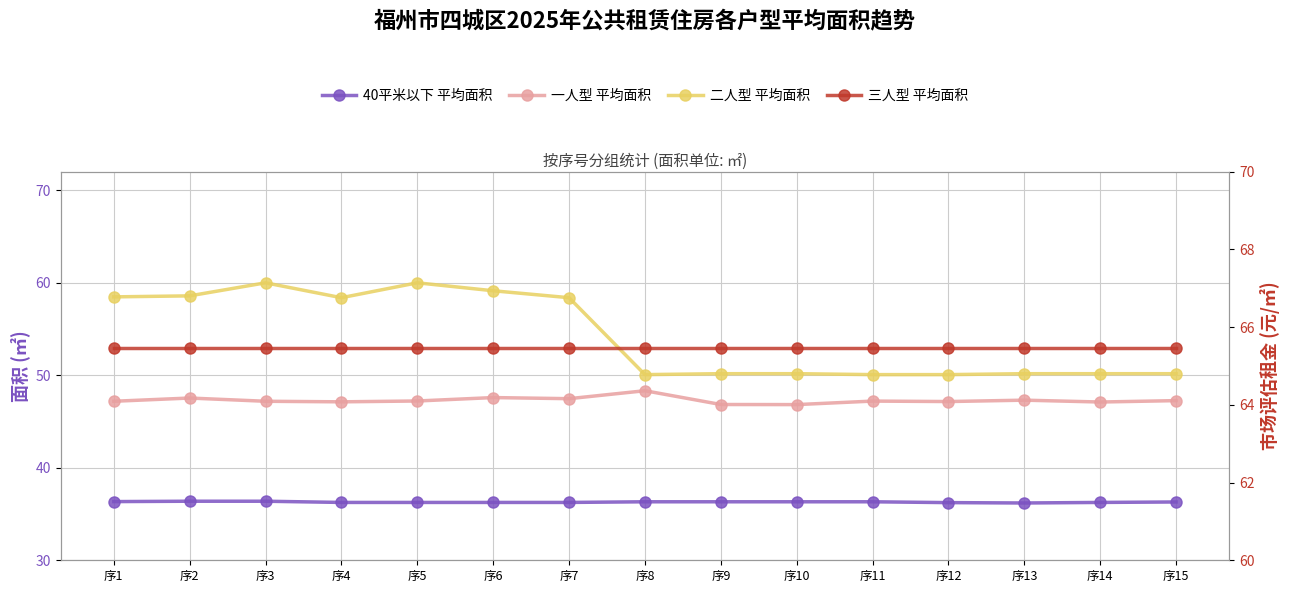

True or false: 40平米以下 平均面积 and 三人型 平均面积 cross at least once.

False